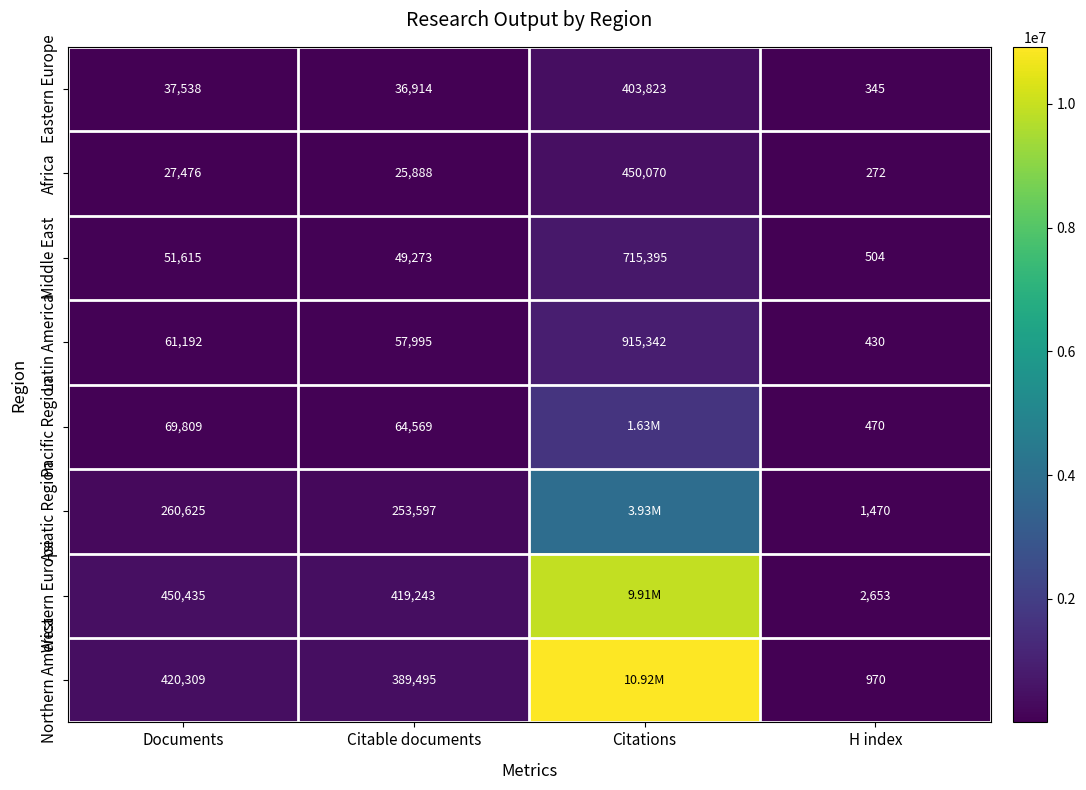

The Northern America series shows 190120 at Documents. True or false?

False